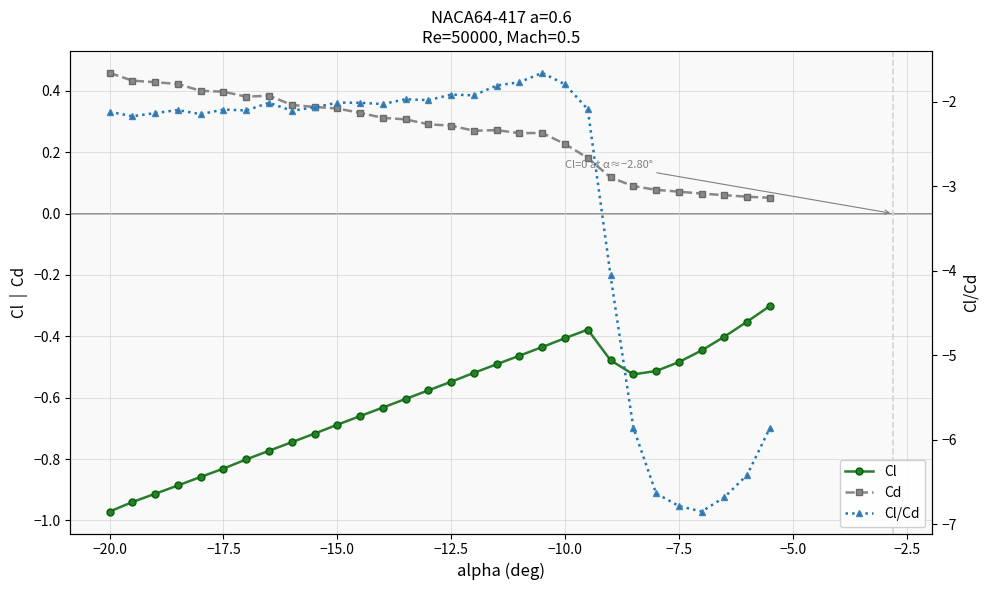

How many interior local valleys does the Cl series have?

1